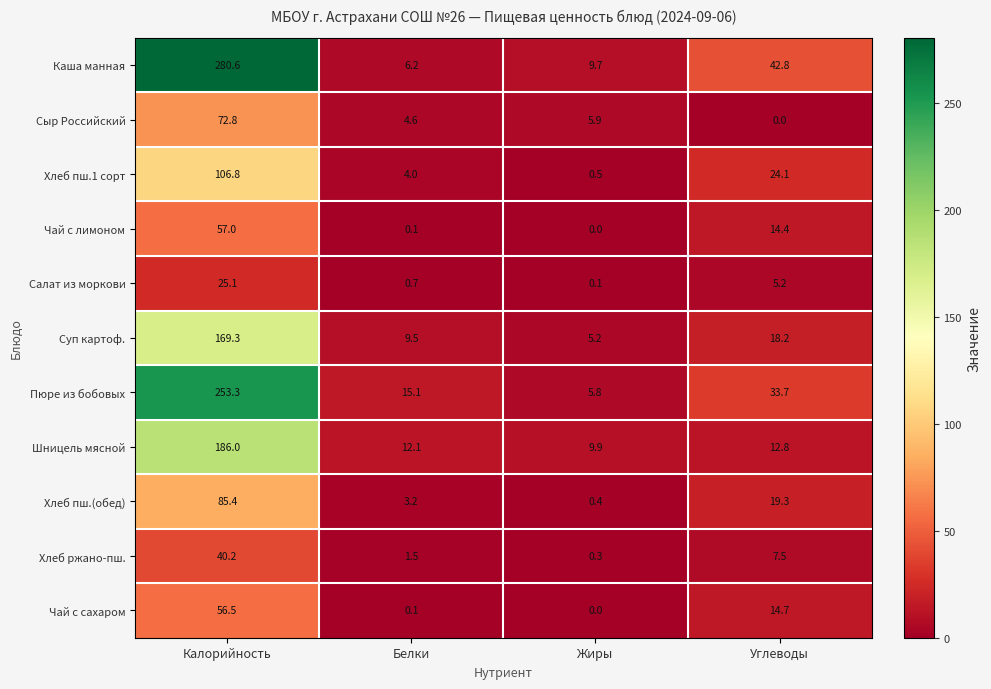

True or false: Каша манная has a value of 3.0 at Белки.

False